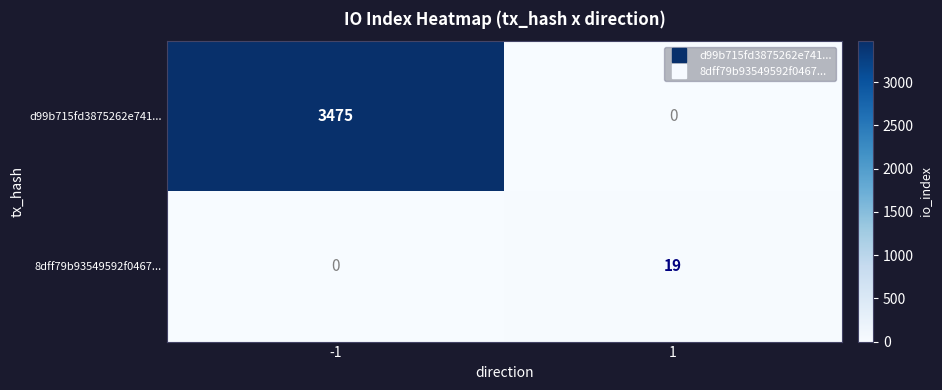

At which category is the sum across all series the highest?

-1